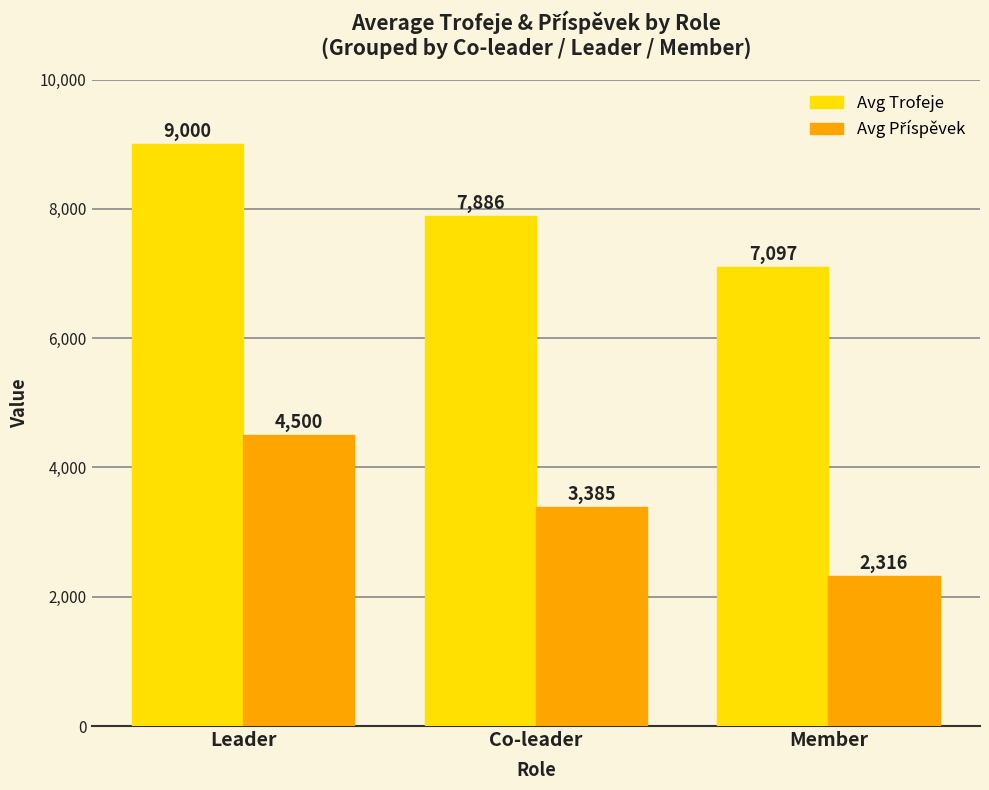

Which label corresponds to the largest value in the chart?

Leader